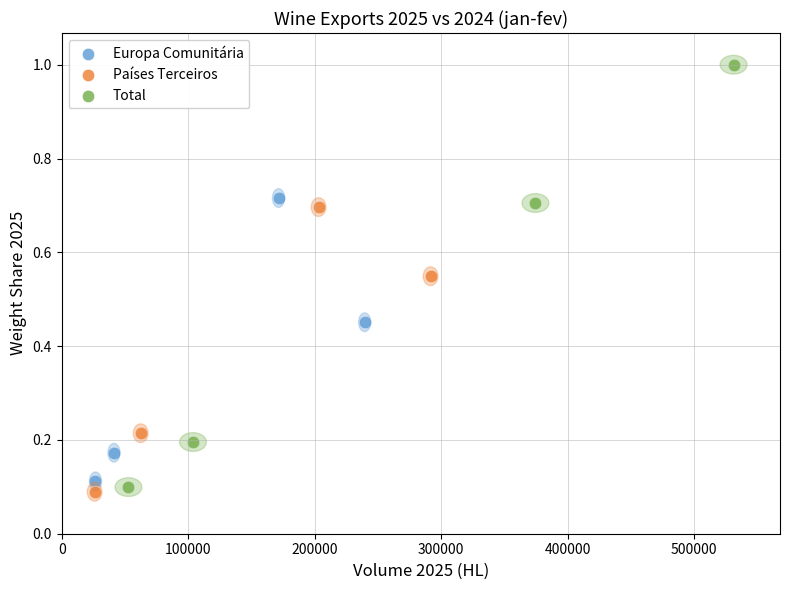

Which series contains the highest Y value?

Total